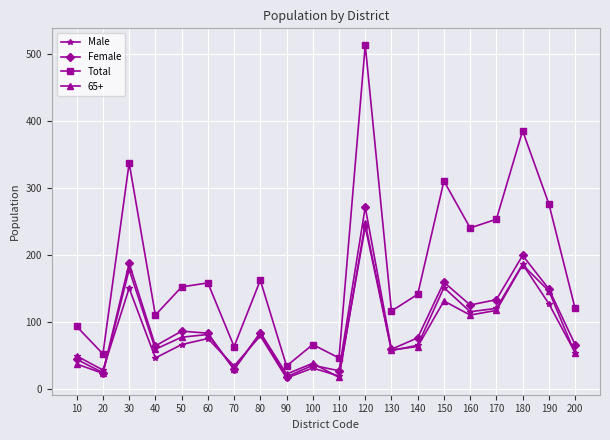

What is the sum of the Total values at 120 and 110?

559